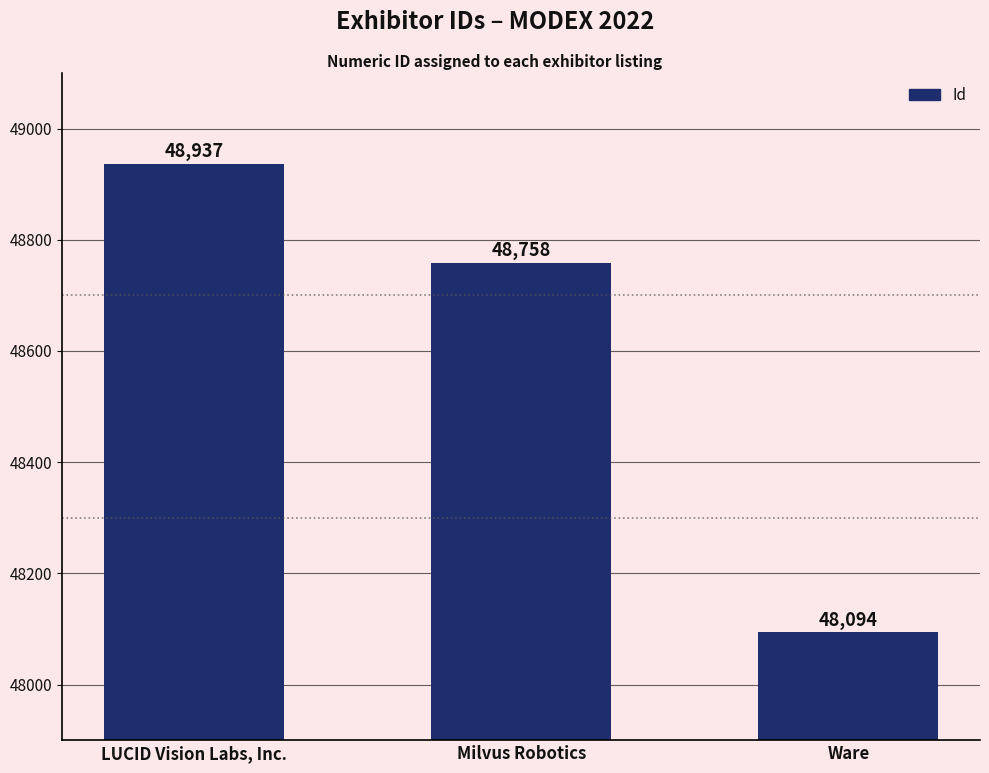

Reading left to right, list all the values displayed in this chart.

48937	48758	48094